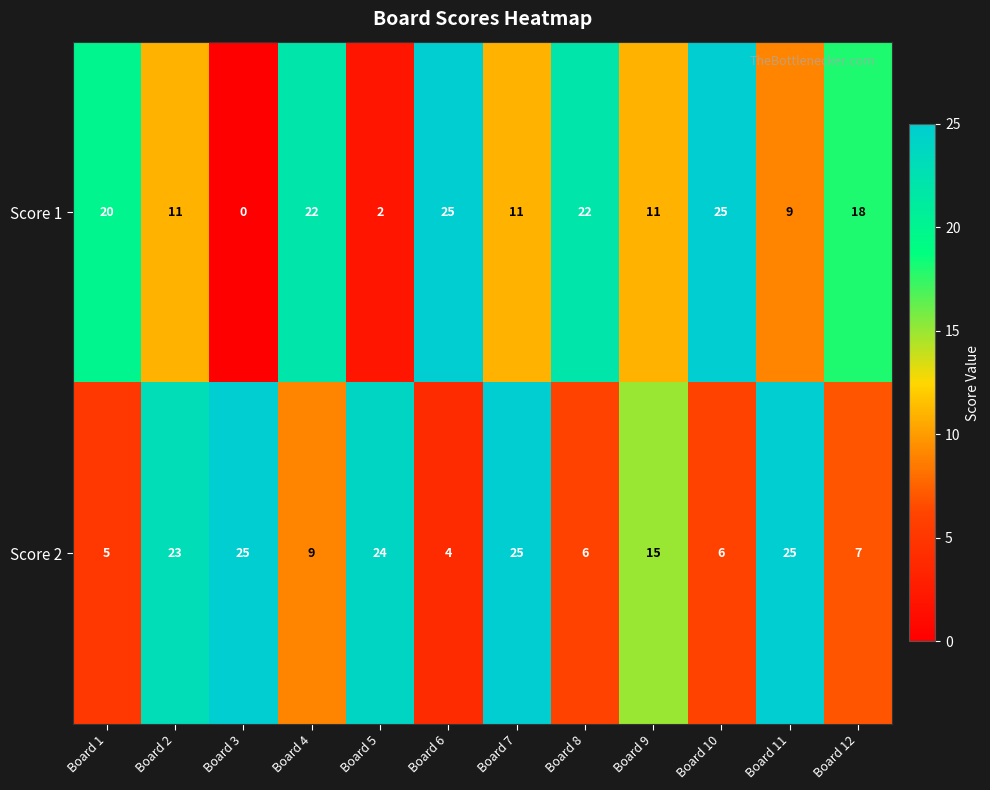

The Score 1 series shows 3 at Board 5. True or false?

False